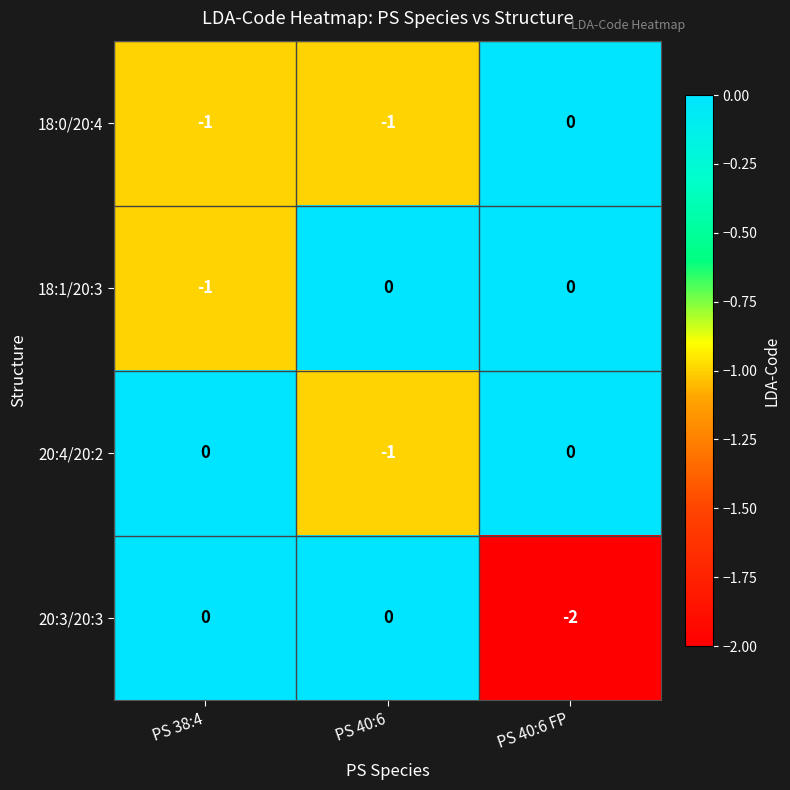

Between PS 40:6 and PS 40:6 FP, which series saw the biggest shift?

20:3/20:3